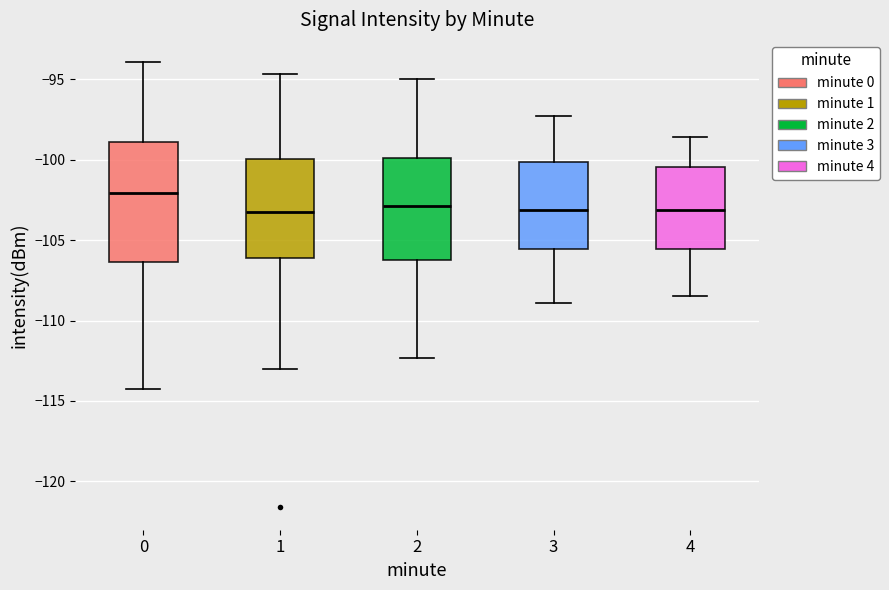

Comparing the boxes themselves (not the whiskers), which one is the tallest?

0